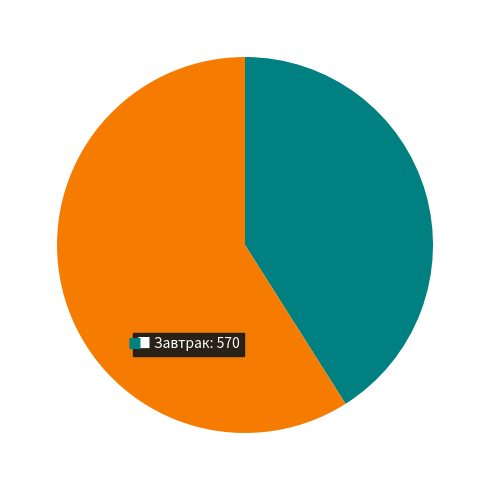

Does any single category account for the majority?

Yes